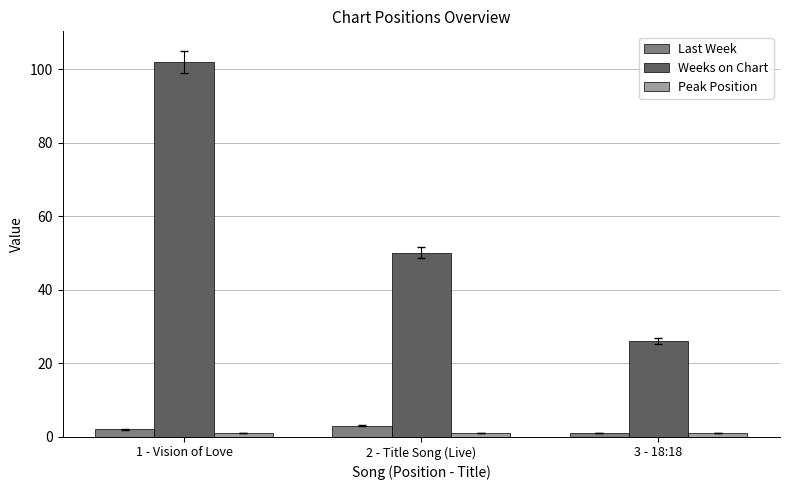

How many groups of bars are there?

3